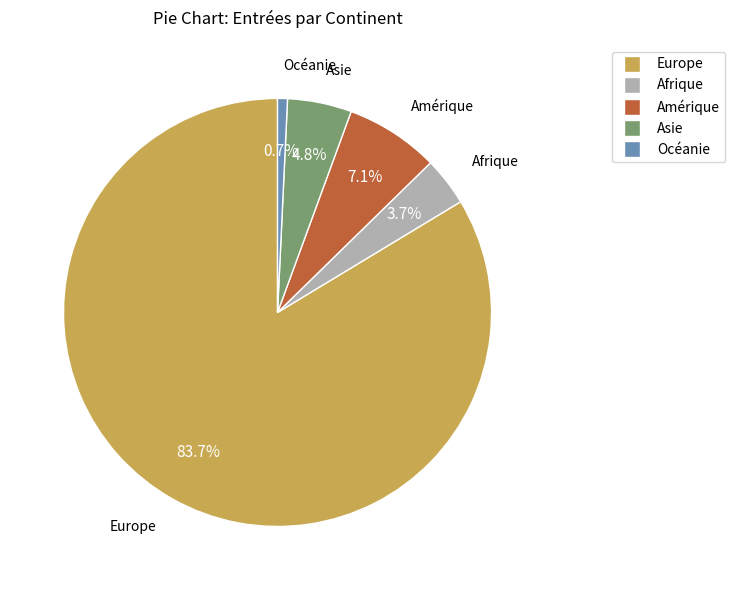

To the nearest percent, what is the difference between the largest and smallest slice percentages?

83%